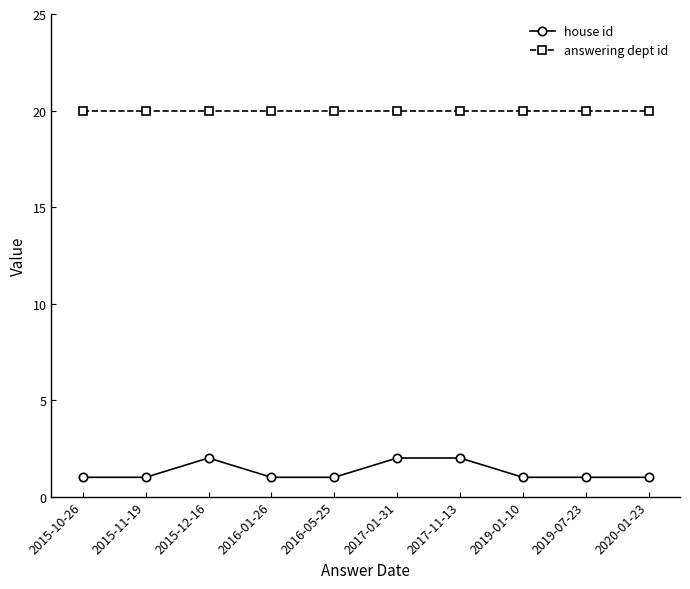

What is the difference between the maximum and second lowest values in the house id series?

1